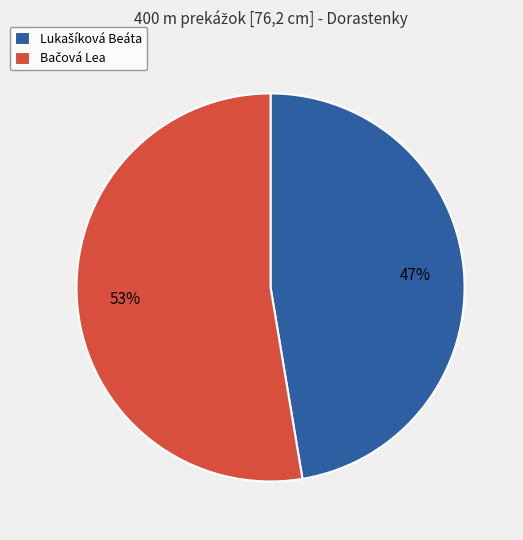

To the nearest percent, what is the average slice percentage?

50%